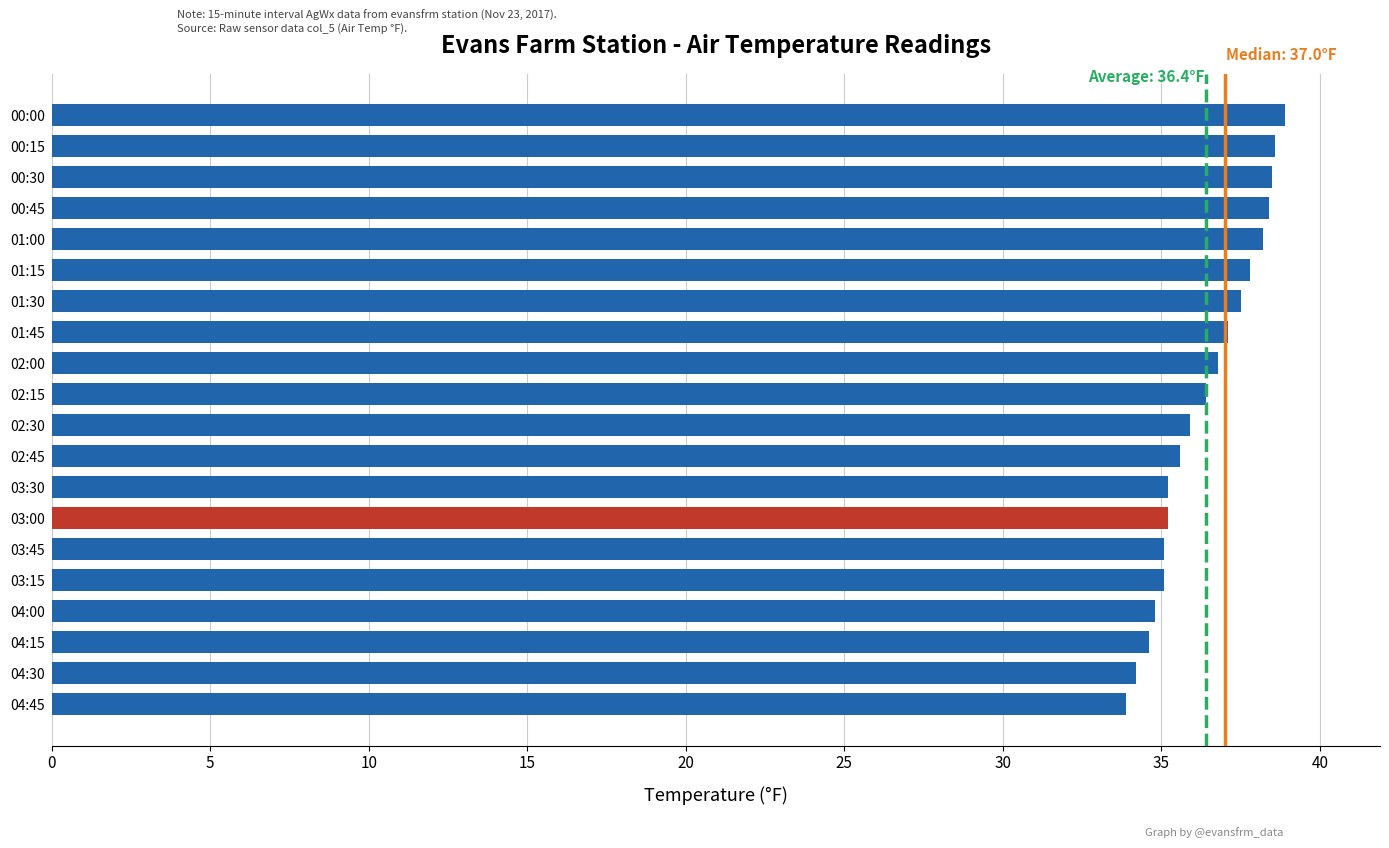

How many distinct data groups are displayed?

1